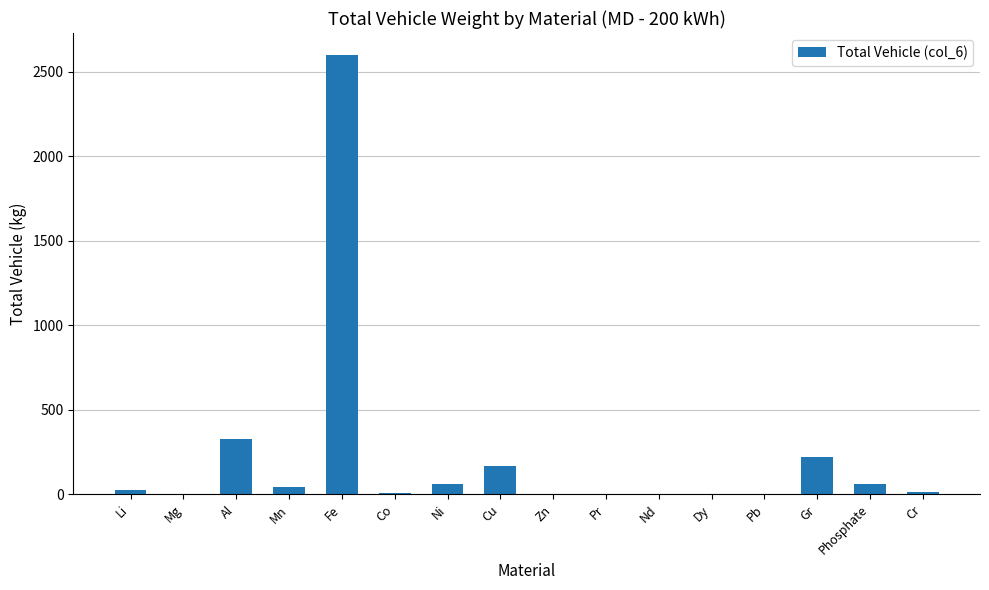

What is the ratio of the value at Cr to the value at Nd?

8.7